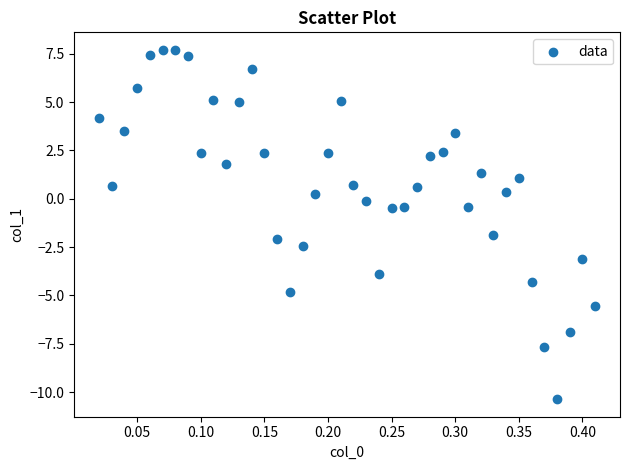

What is the range of X values (max minus min)?

0.4